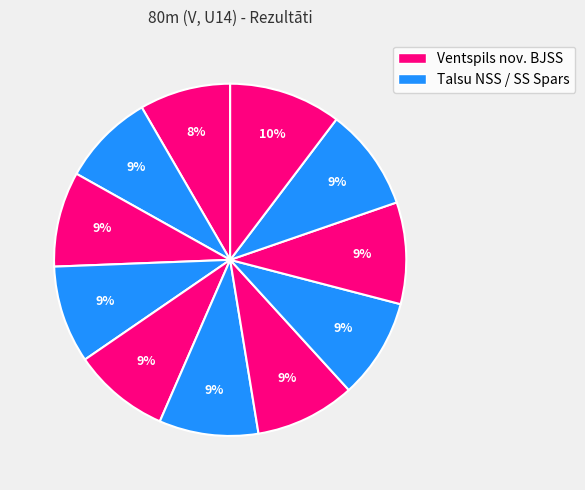

How many slices are in this pie chart?

11